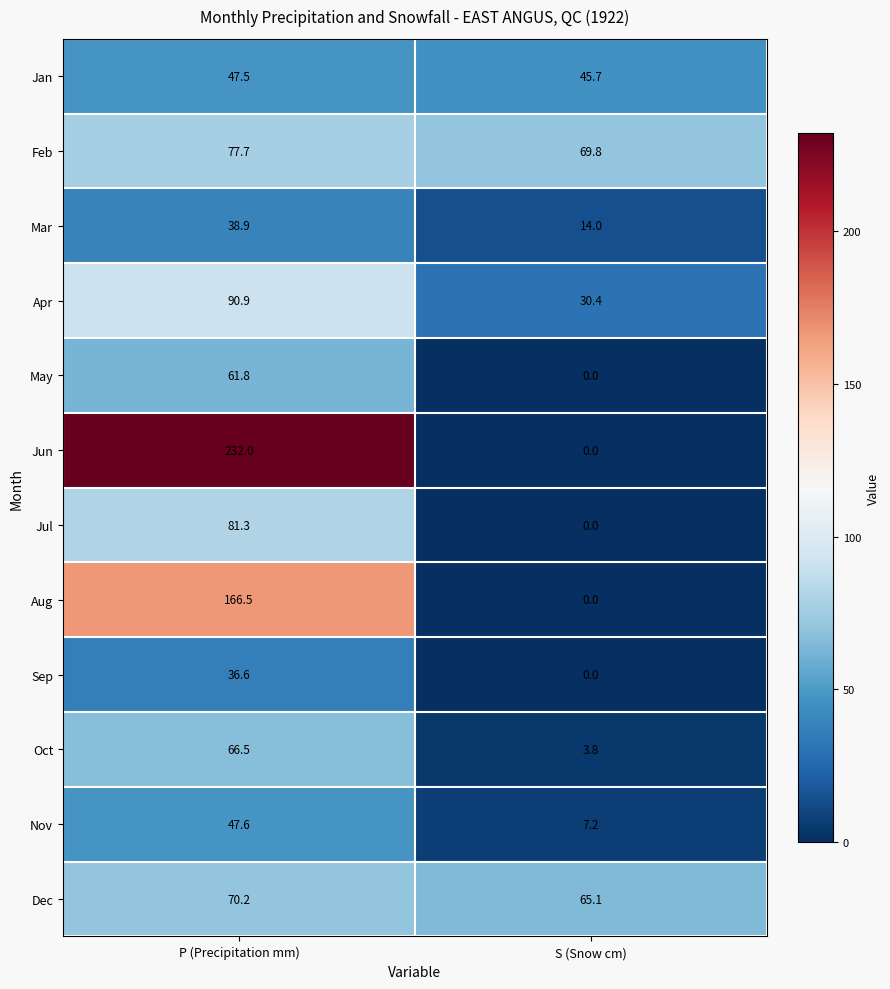

What is the difference between the Nov values at P (Precipitation mm) and S (Snow cm)?

40.4